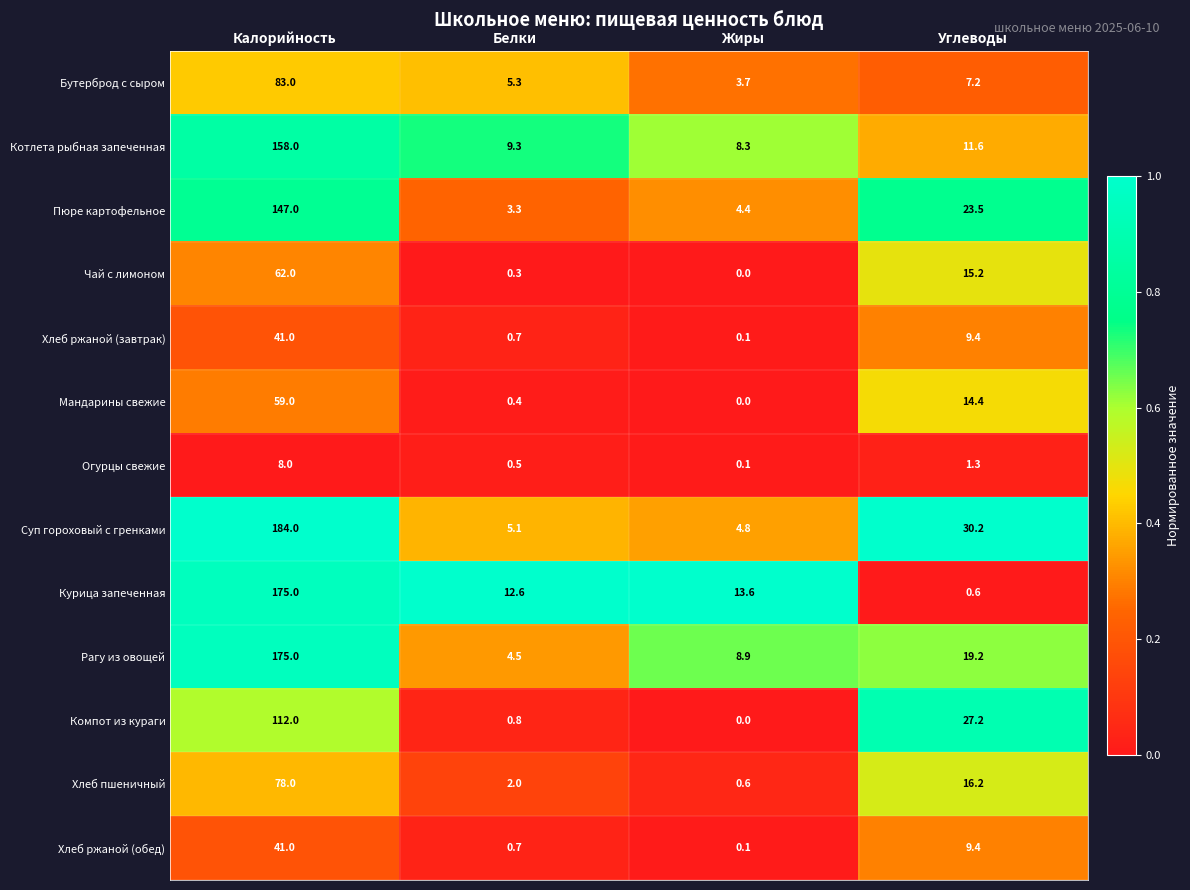

What is the difference between the maximum and second lowest values in the Котлета рыбная запеченная series?

148.7